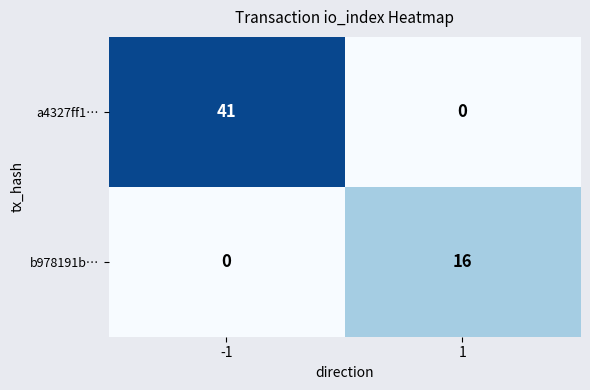

At which category is the sum across all series the highest?

-1